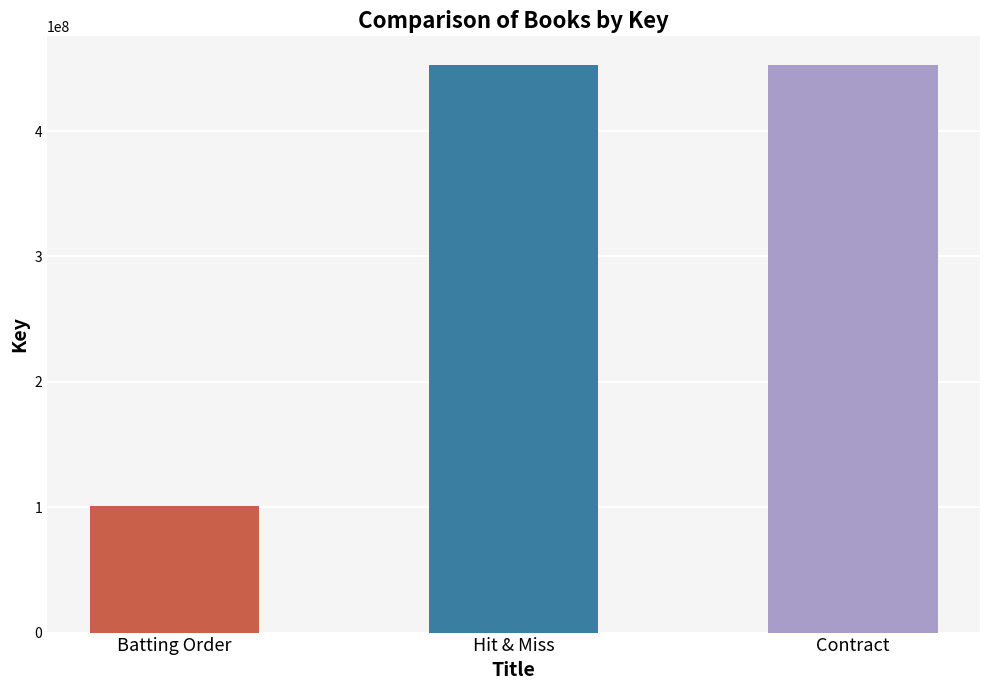

What is the change in value from Batting Order to Hit & Miss?

+352133896